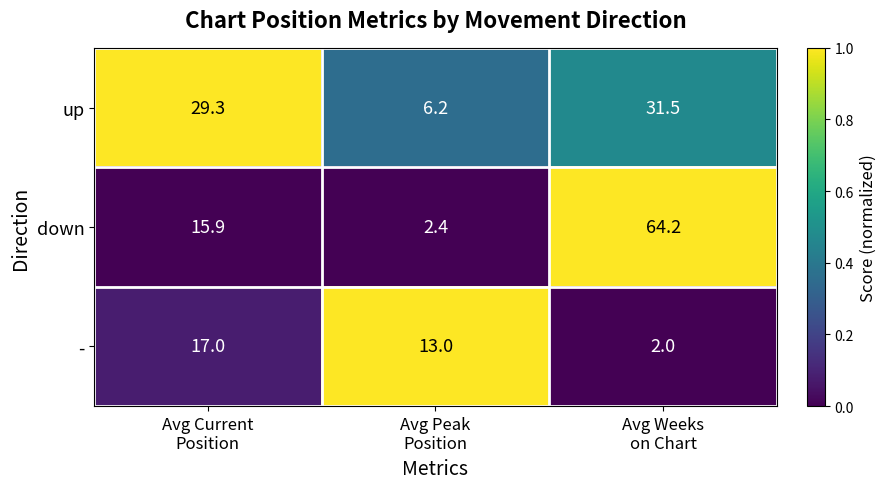

Reading left to right, what are all the values shown in this chart?

up: 29.3	6.2	31.5
down: 15.9	2.4	64.2
-: 17.0	13.0	2.0